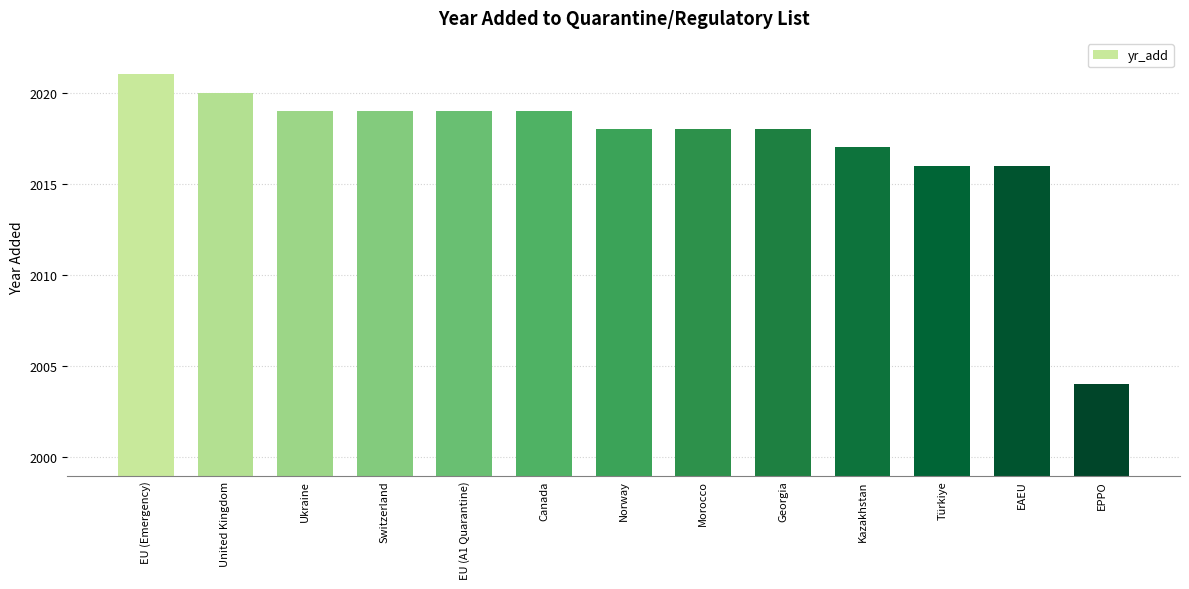

What is the change in value from Canada to EPPO?

-15